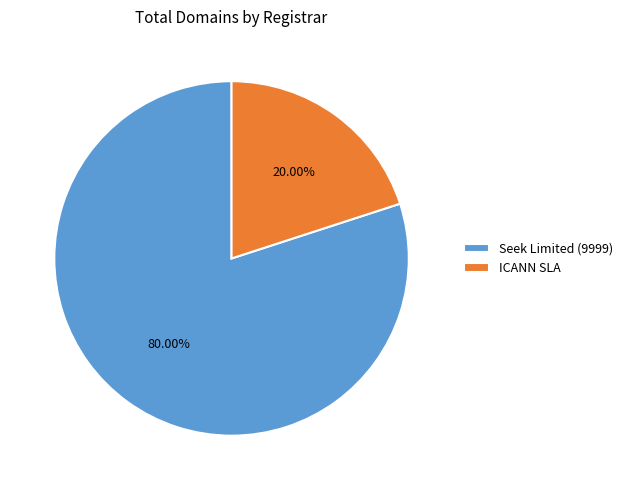

Combined, do ICANN SLA and Seek Limited (9999) account for over 50%?

Yes